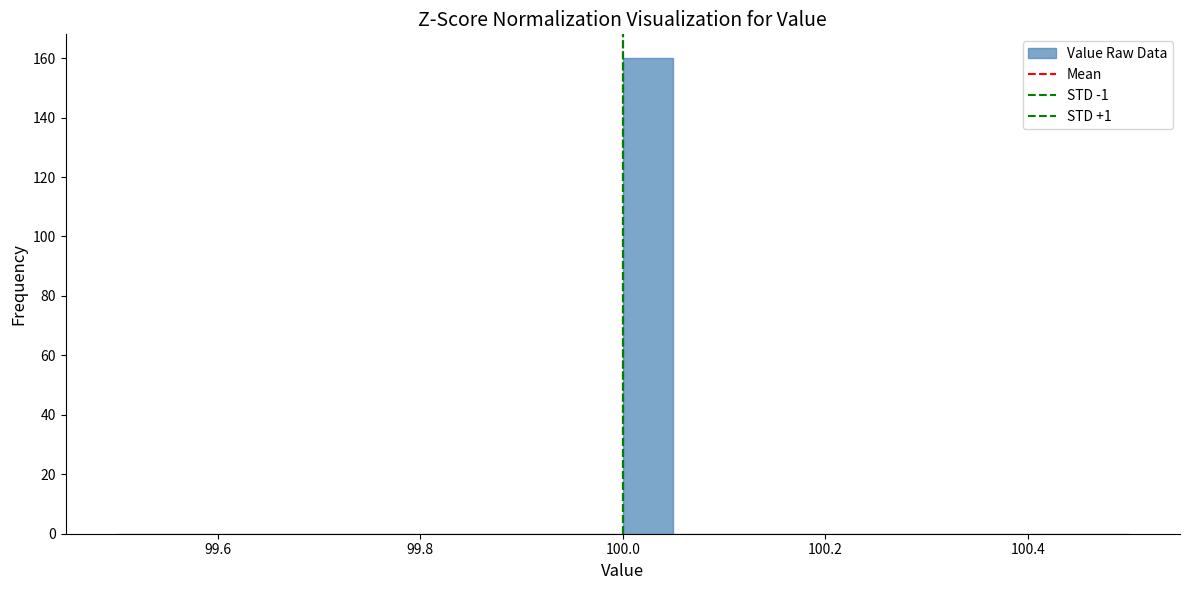

Read against the x-axis, roughly where is the centre of the tallest bar?

100.02